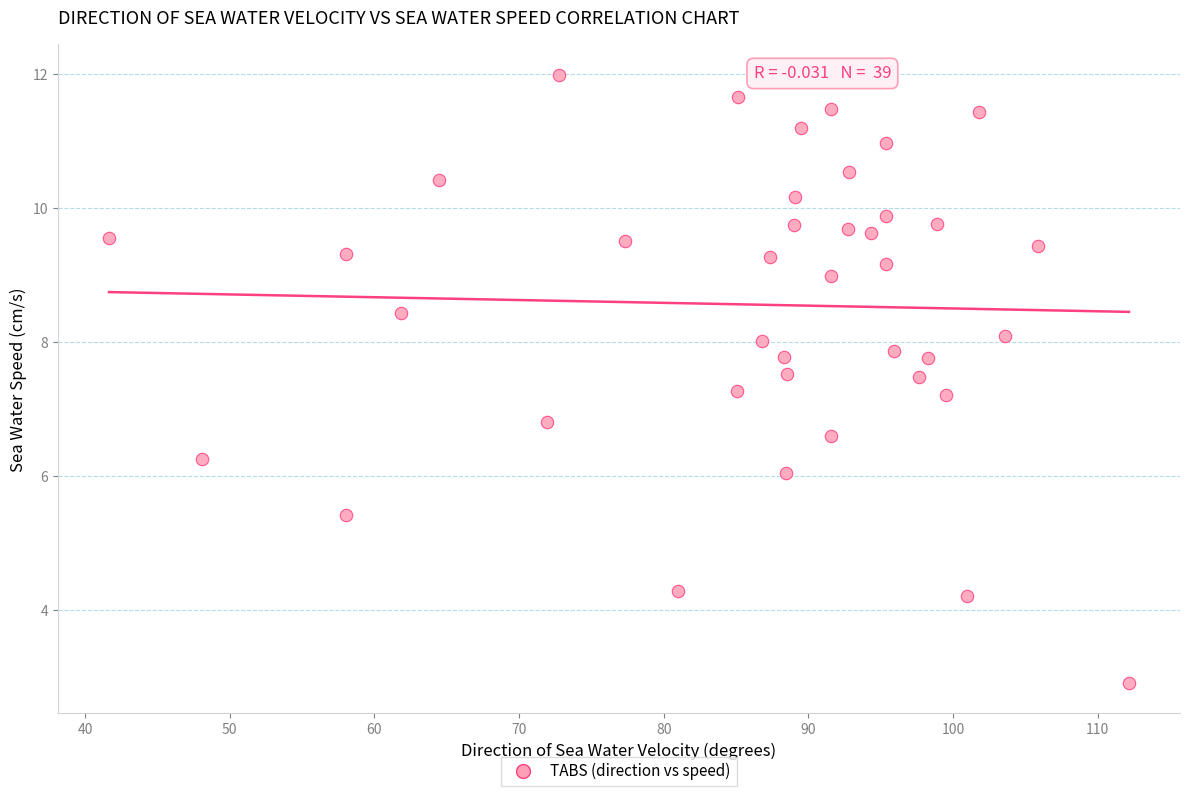

What is the range of X values (max minus min)?

70.5